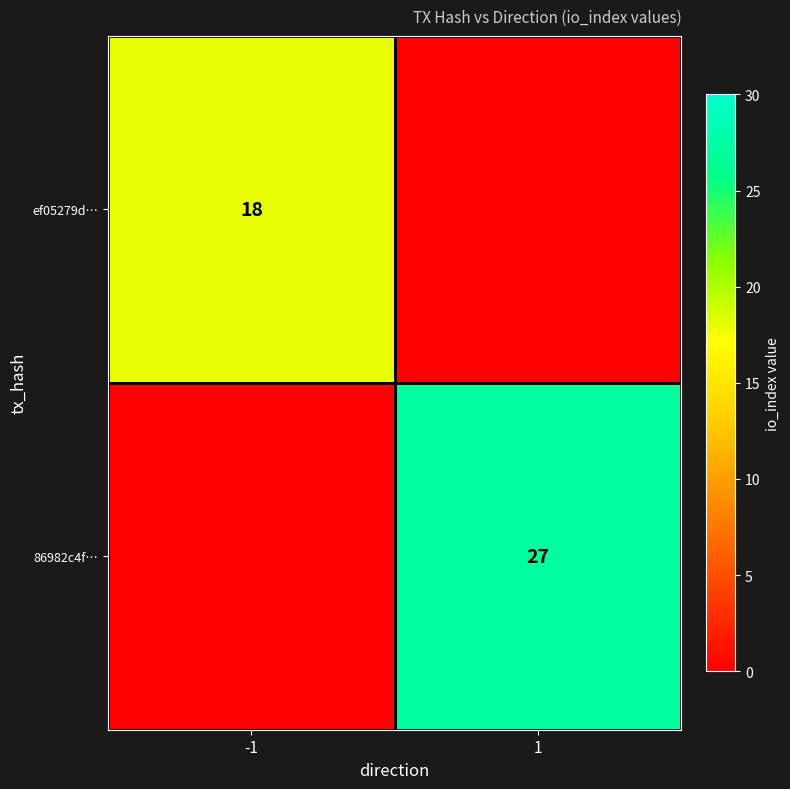

What is the difference between the highest and lowest values at -1?

18